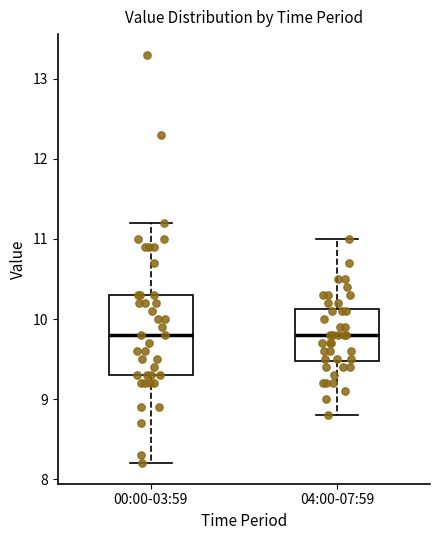

Reading left to right, transcribe this box plot: for each box, give where its median line is, the range the box spans, and where its two whiskers end, as read against the y-axis. The values are not printed on the chart, so give them approximately, as read against the axis.

00:00-03:59: median 9.8, box 9.3 to 10.3, whiskers 8.2 to 11.2
04:00-07:59: median 9.8, box 9.5 to 10.1, whiskers 8.8 to 11.0